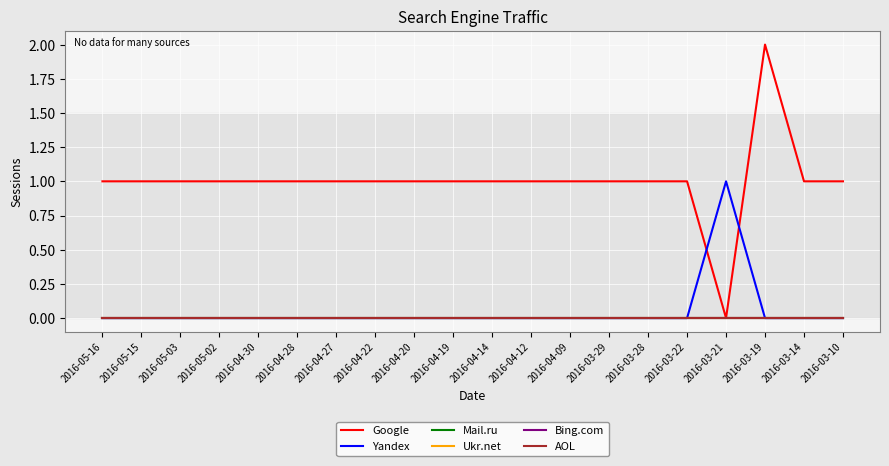

True or false: Yandex and AOL intersect in this chart.

False